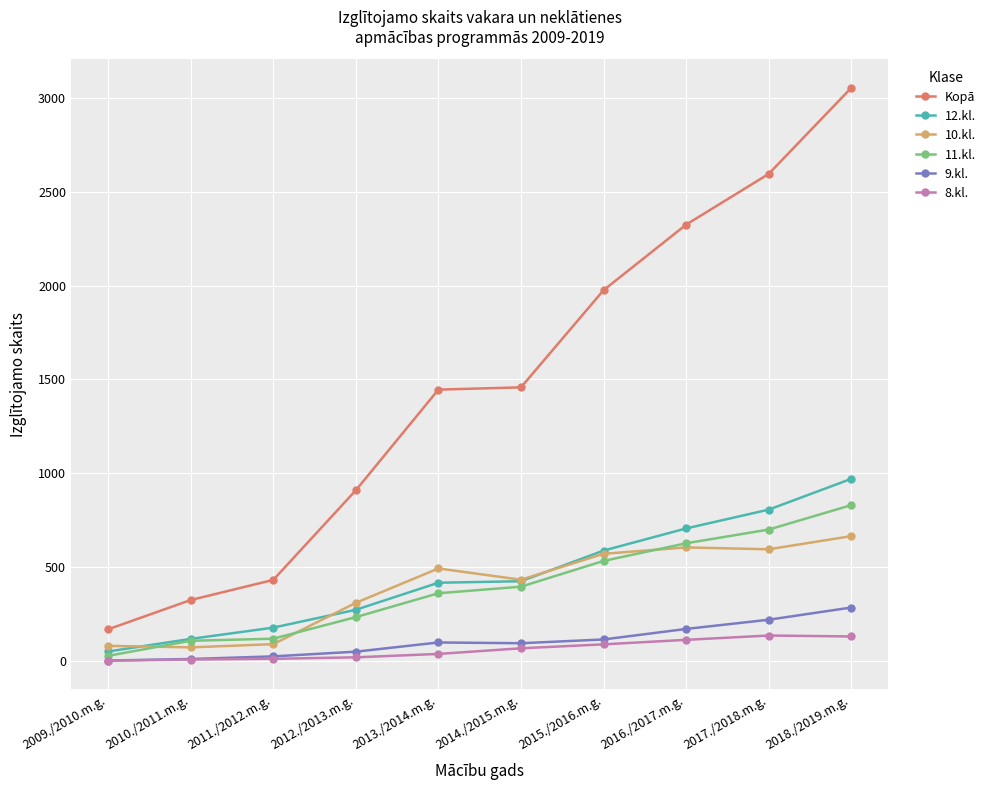

At which label does Kopā reach its minimum?

2009./2010.m.g.